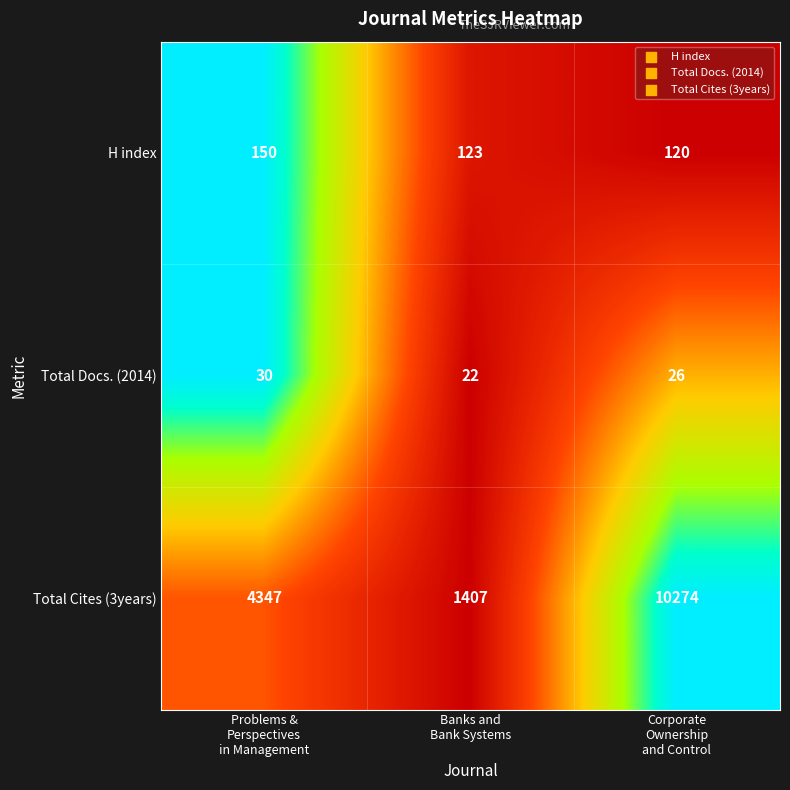

Count the number of data series in this chart.

3